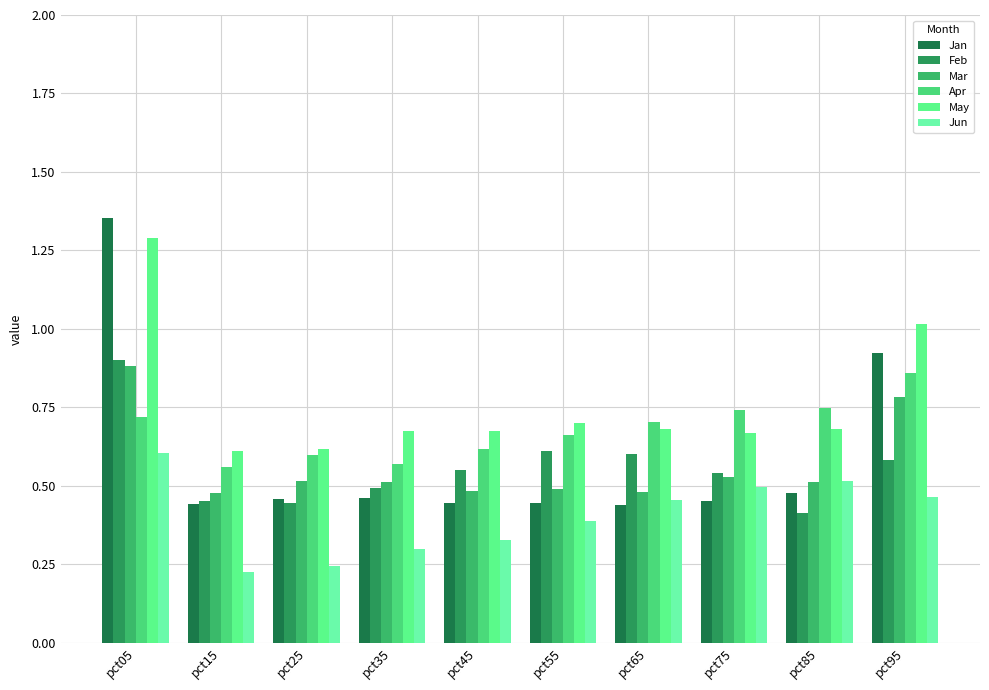

Reading left to right, what are all the values shown in this chart?

Jan: 1.4	0.4	0.5	0.5	0.4	0.4	0.4	0.5	0.5	0.9
Feb: 0.9	0.5	0.4	0.5	0.6	0.6	0.6	0.5	0.4	0.6
Mar: 0.9	0.5	0.5	0.5	0.5	0.5	0.5	0.5	0.5	0.8
Apr: 0.7	0.6	0.6	0.6	0.6	0.7	0.7	0.7	0.7	0.9
May: 1.3	0.6	0.6	0.7	0.7	0.7	0.7	0.7	0.7	1.0
Jun: 0.6	0.2	0.2	0.3	0.3	0.4	0.5	0.5	0.5	0.5